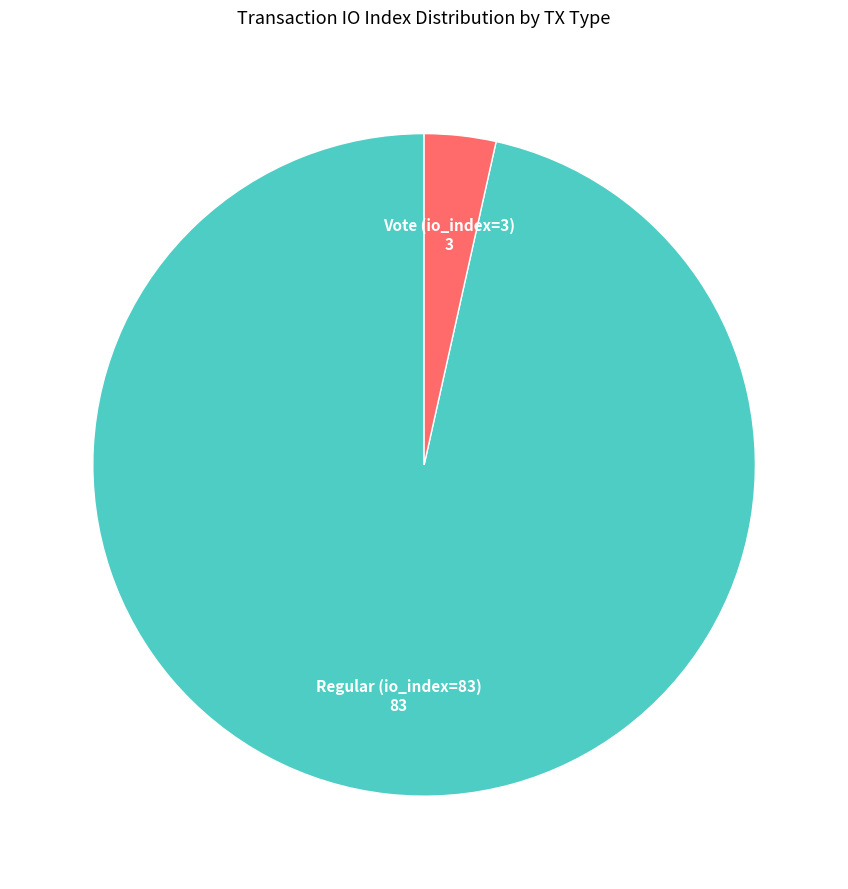

What is the ratio of the value at Regular (io_index=83) to the value at Vote (io_index=3)?

27.7